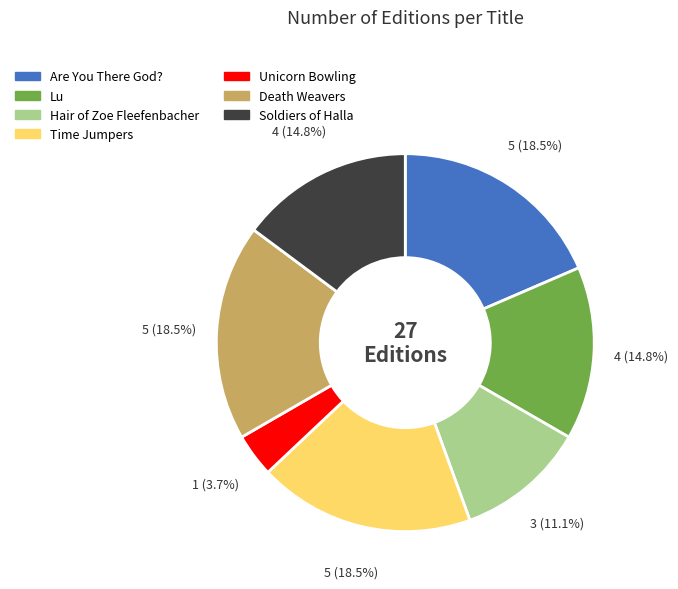

Which slice is the smallest?

Unicorn Bowling